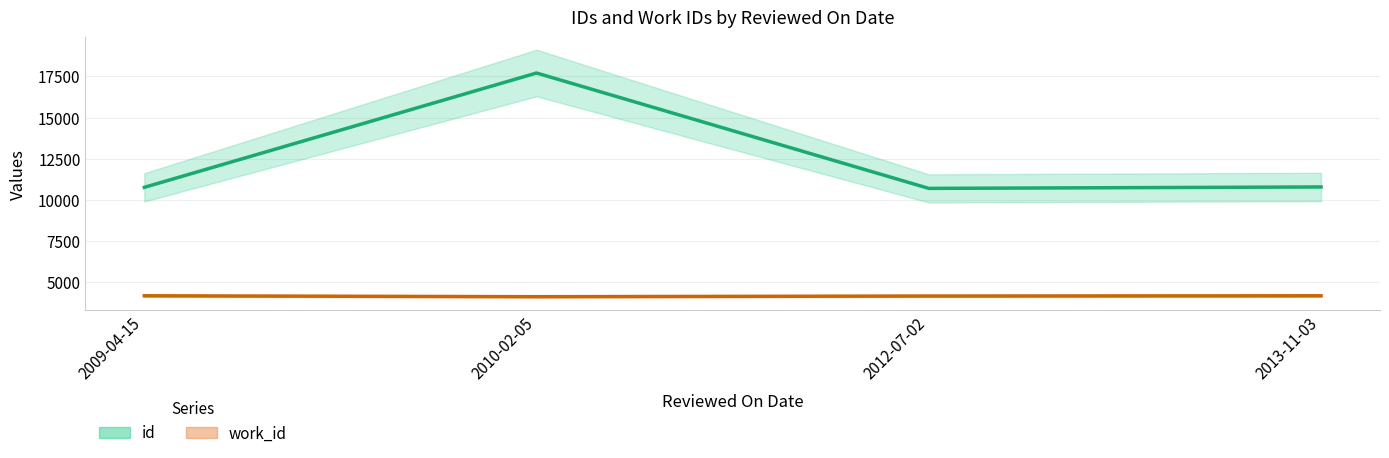

Reading left to right, extract all data points from this chart.

id: 10758	17704	10694	10781
work_id: 4168	4113	4153	4167